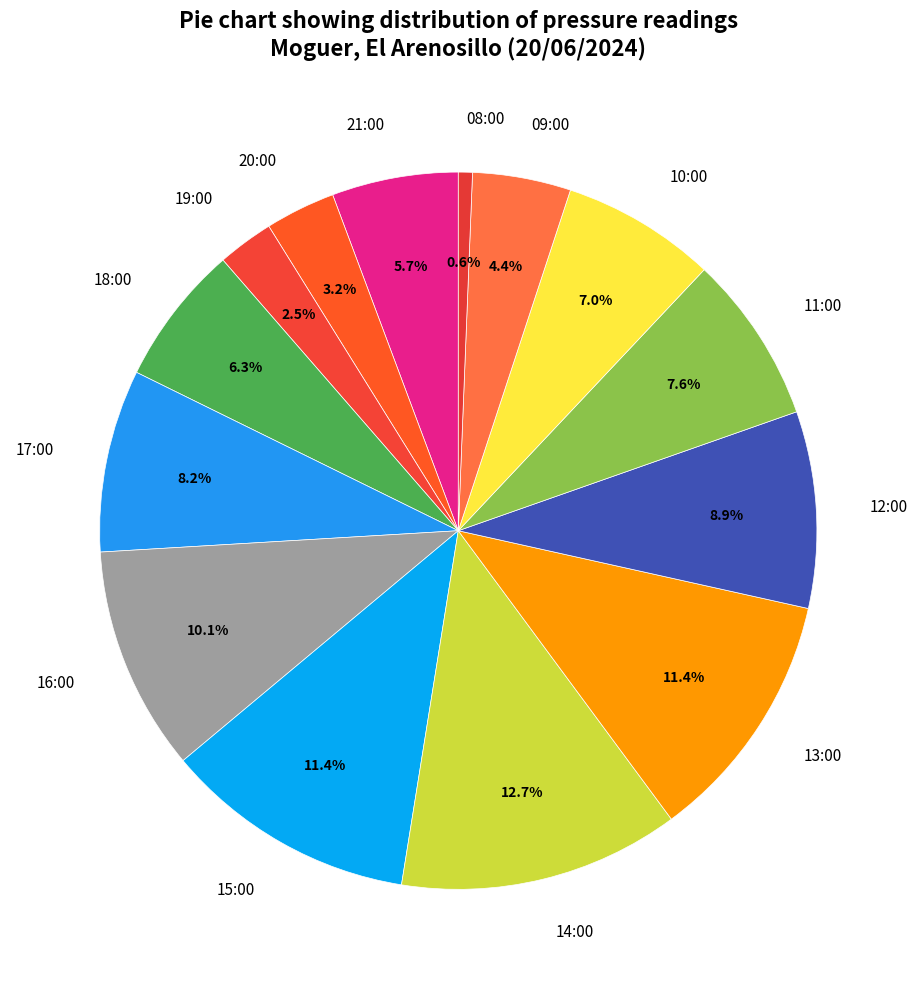

To the nearest percent, what percentage of the pie is 21:00?

6%